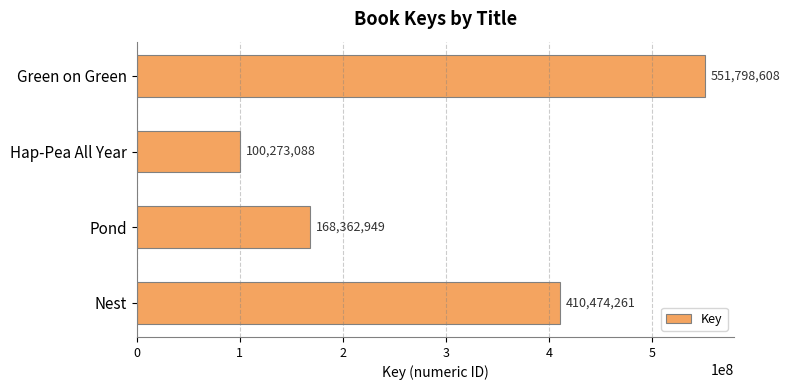

What is the label of the 1st bar from the top?

Green on Green